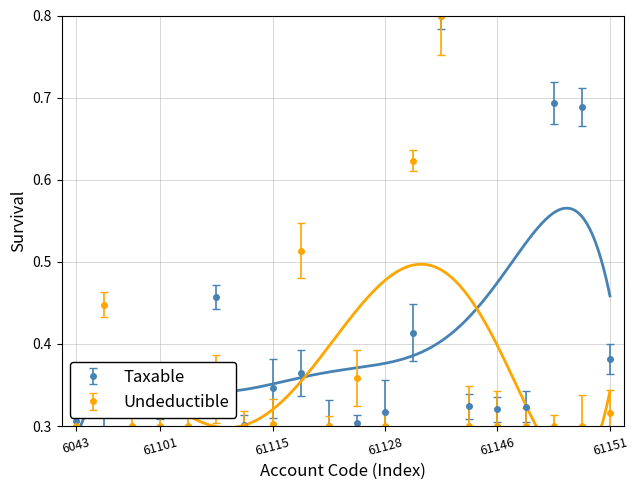

Which series has the largest total across all categories?

Taxable